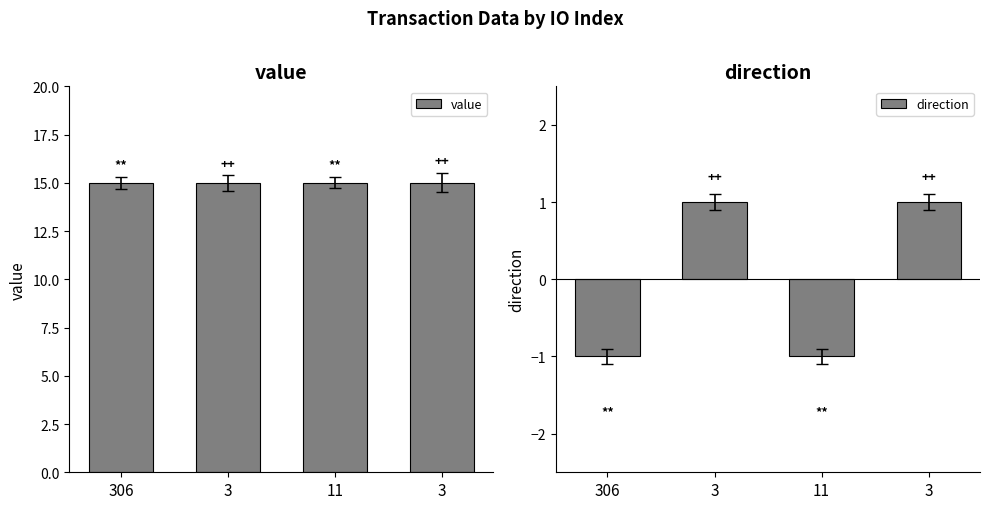

Which has a higher value, 306 or 3?

3